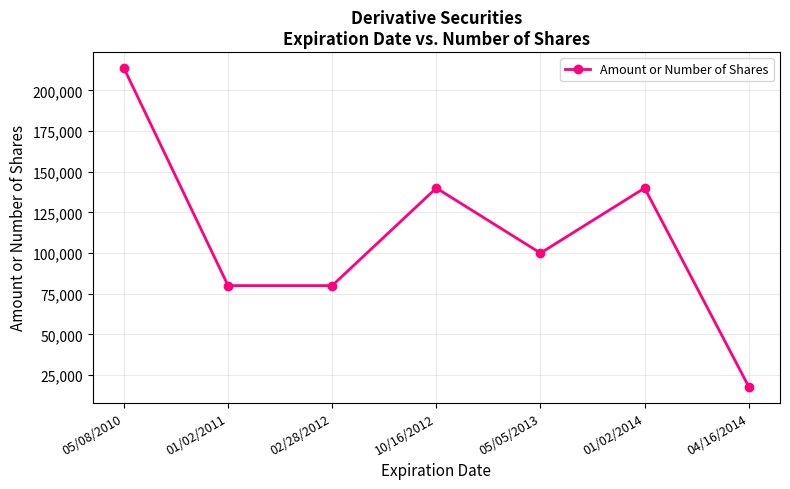

Reading left to right, what are all the values shown in this chart?

213800	80000	80000	140000	100000	140000	17840